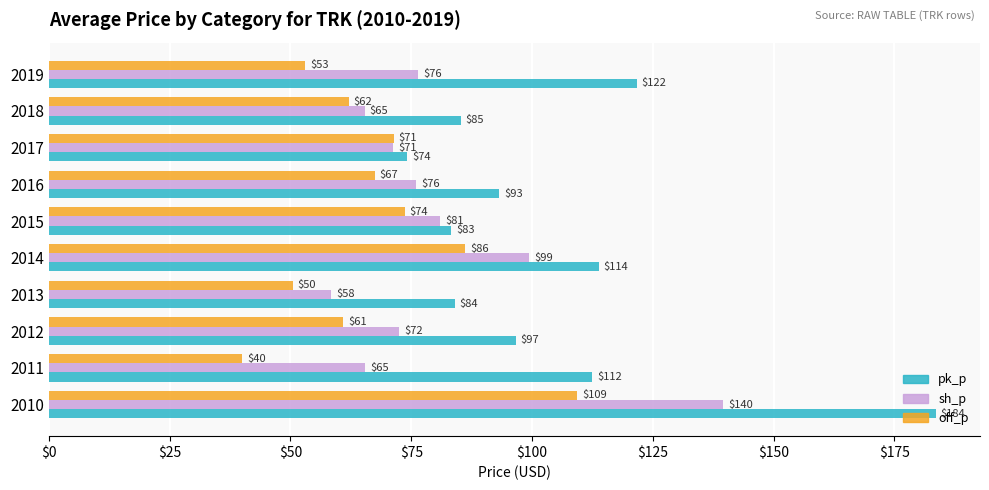

How many distinct data groups are displayed?

3